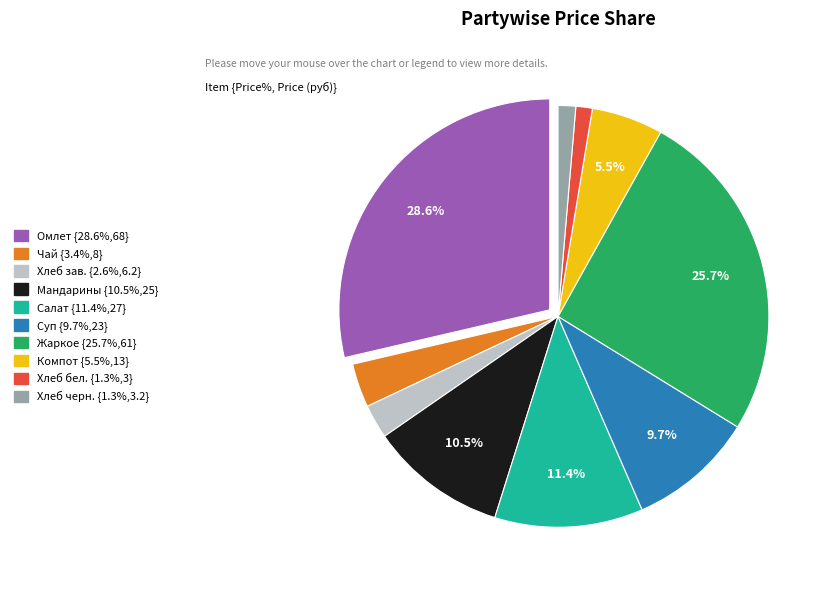

How many slices are in this pie chart?

10